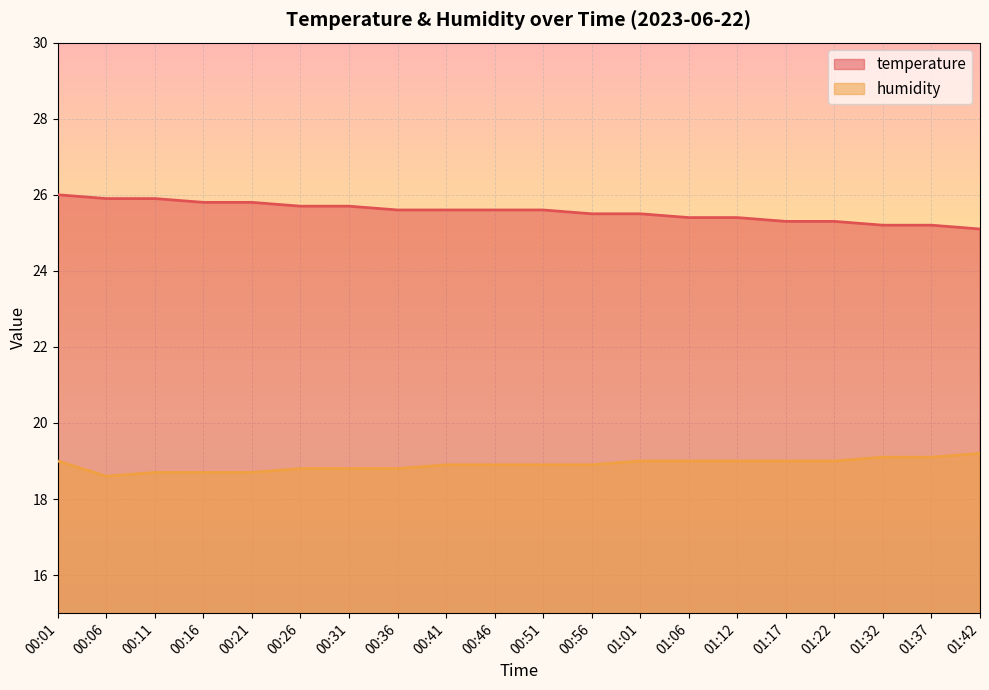

Read the humidity value at 00:51.

18.9